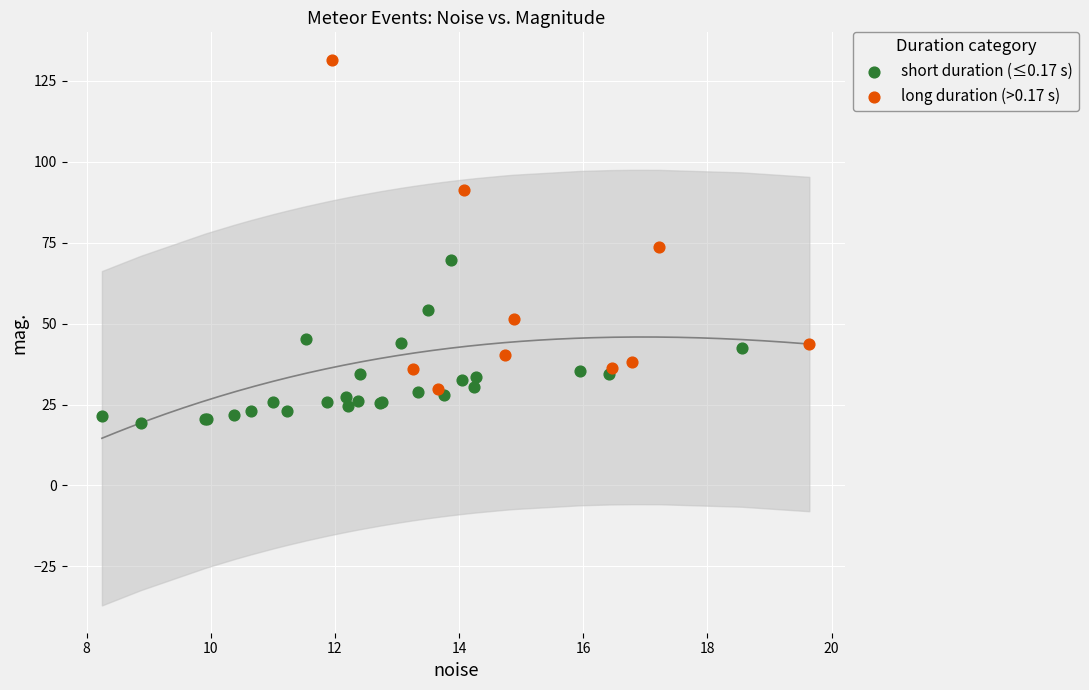

Which series has the largest Y range (max minus min)?

long duration (>0.17 s)